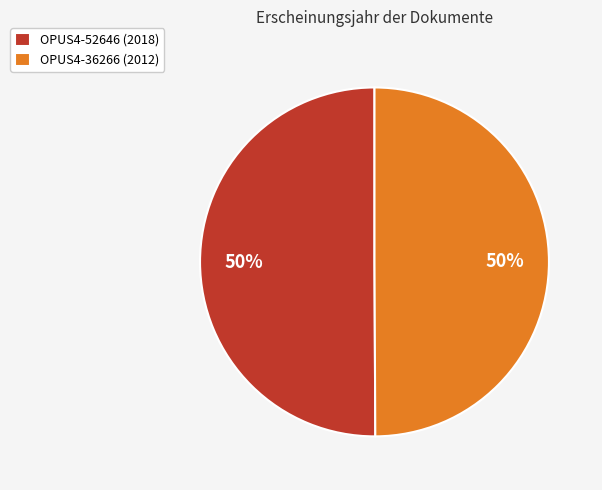

To the nearest percent, what is the combined percentage of OPUS4-36266 (2012) and OPUS4-52646 (2018)?

100%